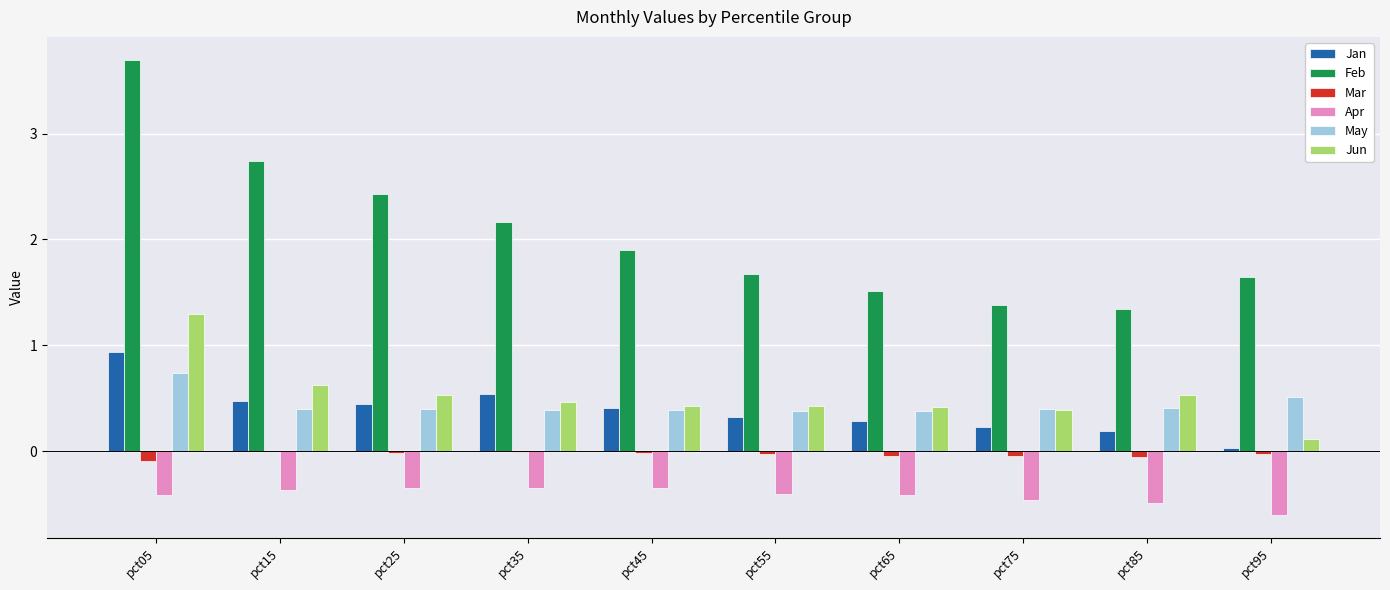

What is the total value across all series at pct15?

3.9